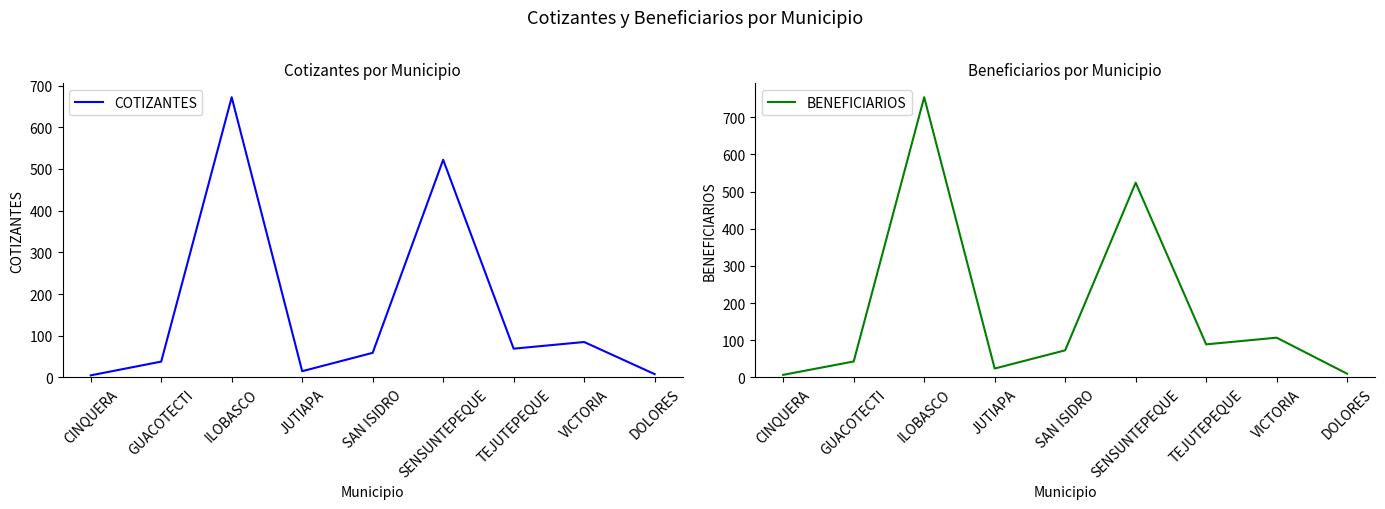

What is the value of the BENEFICIARIOS point at the 2nd from the left?

43